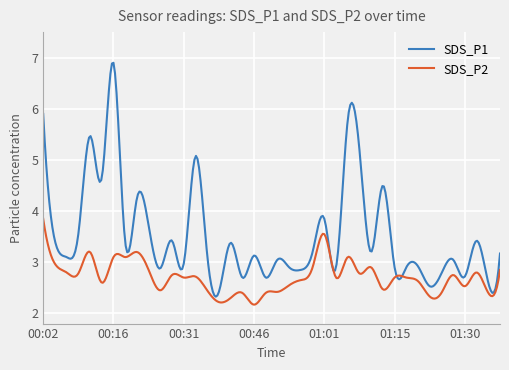

What is the minimum value shown in the chart?

2.2